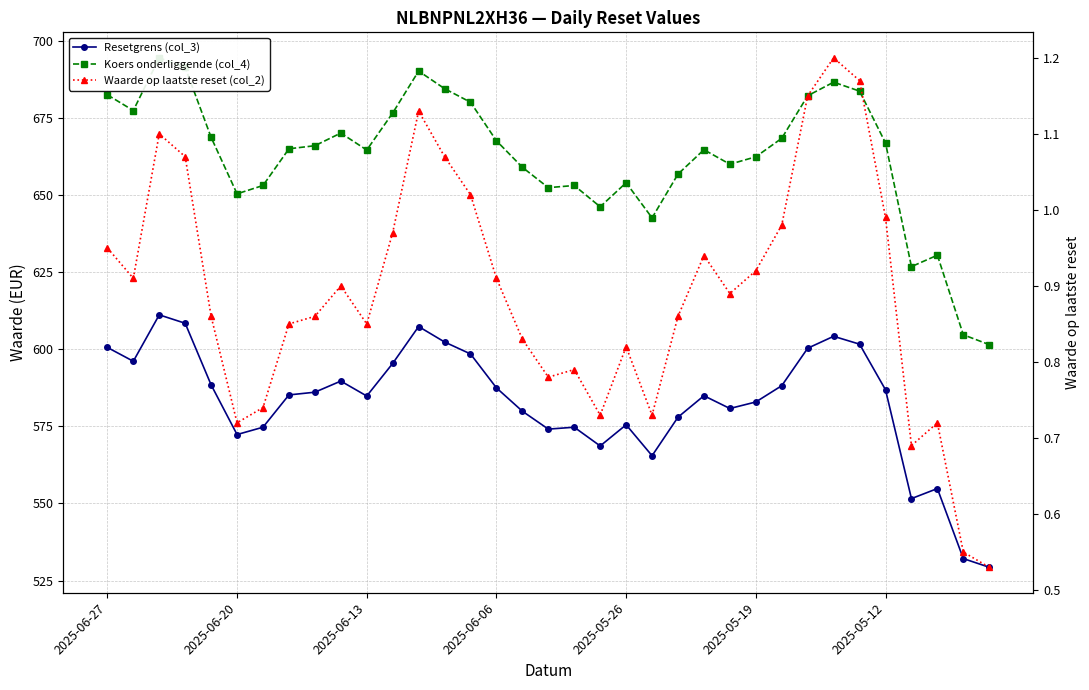

What is the difference between the maximum and minimum values in the Waarde op laatste reset (col_2) series?

0.7